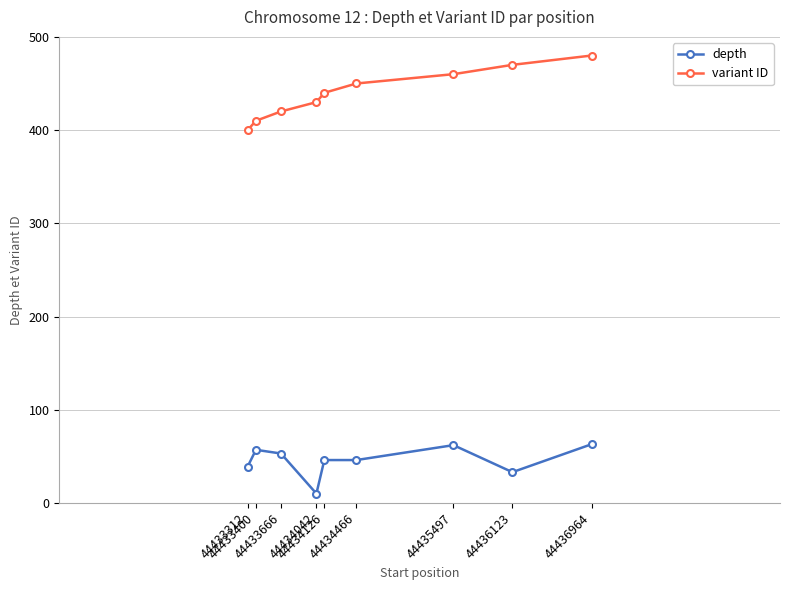

What is the value of the variant ID point at the 4th from the left?

430